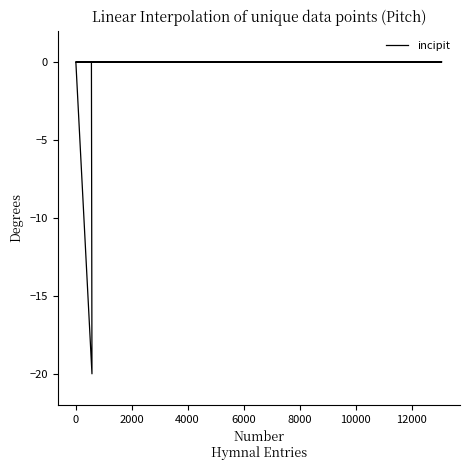

How many data points are less than 0?

1